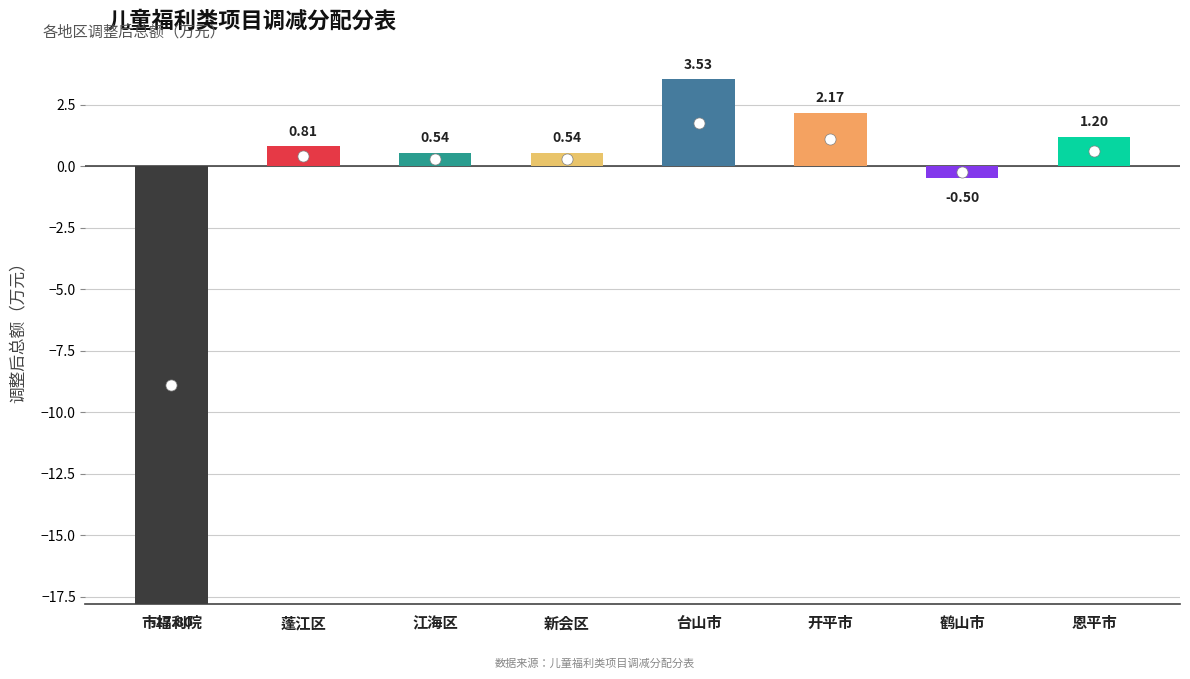

Rank the categories by value from lowest to highest.

市福利院, 鹤山市, 江海区, 新会区, 蓬江区, 恩平市, 开平市, 台山市